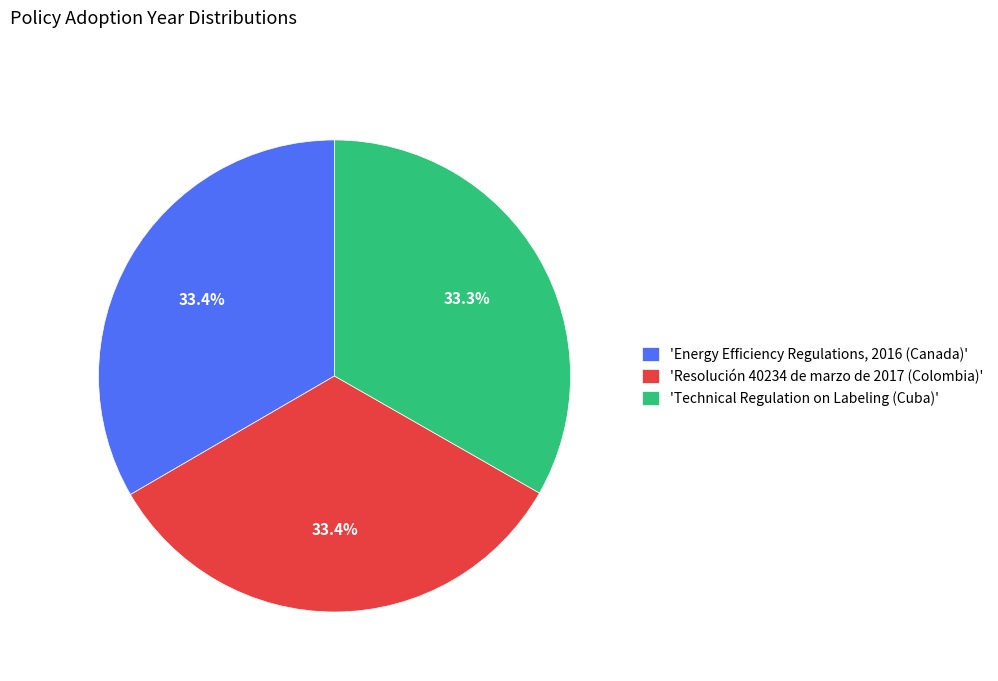

Is there any slice that represents more than half of the pie?

No